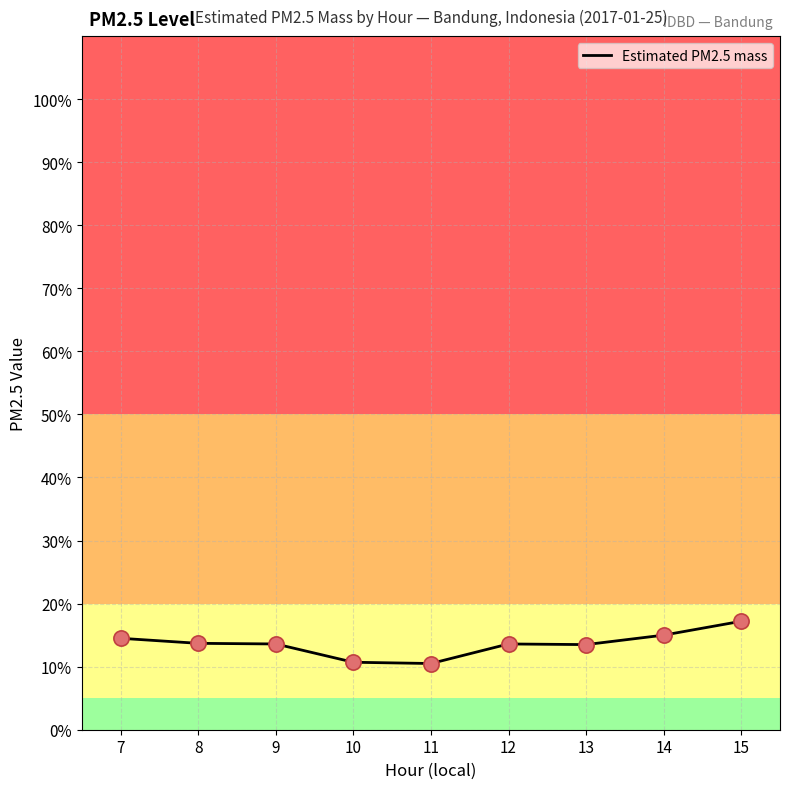

Between 13 and 14, which is larger?

14